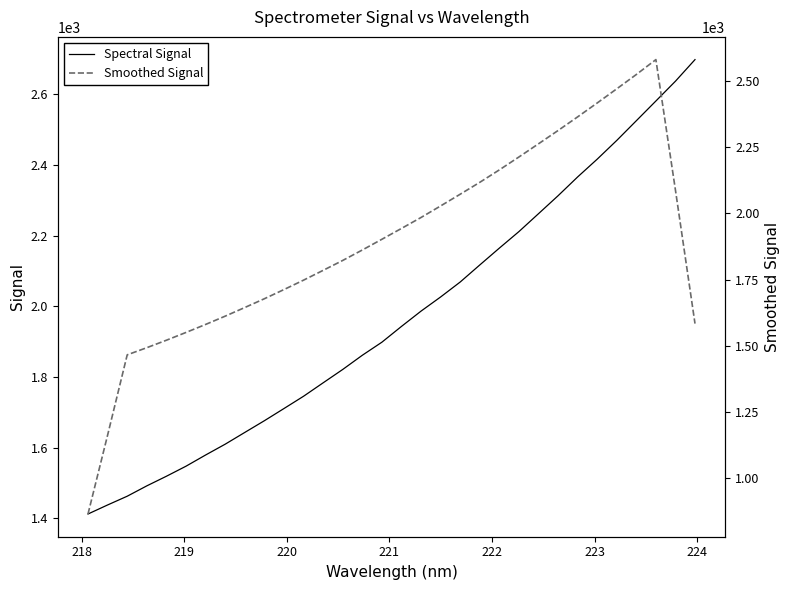

Does the chart have visible grid lines?

No